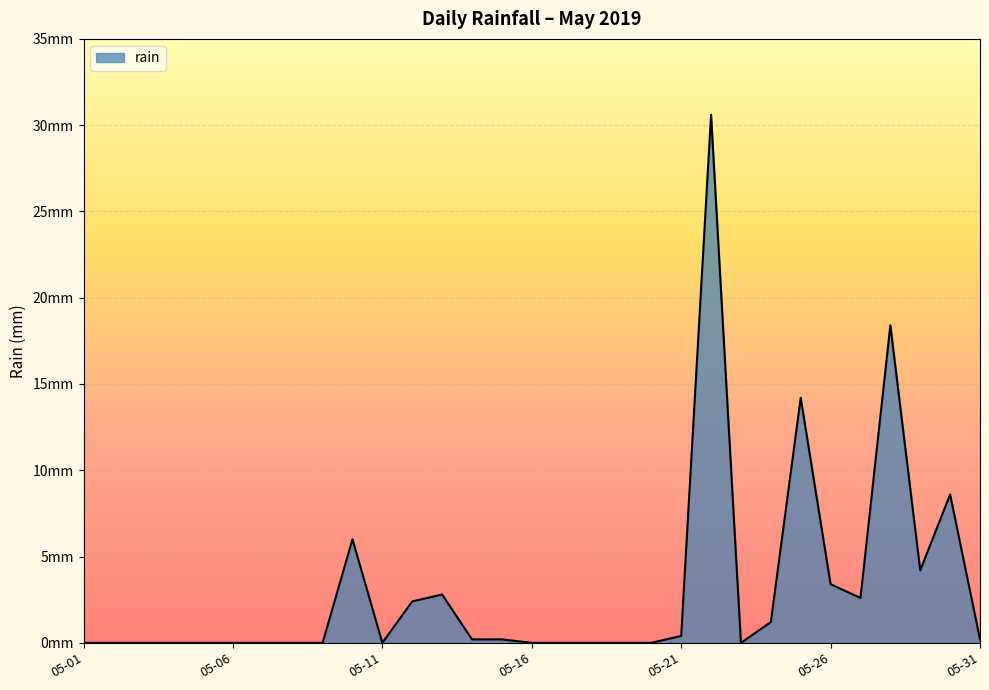

Does the chart display data point markers on the line(s)?

No